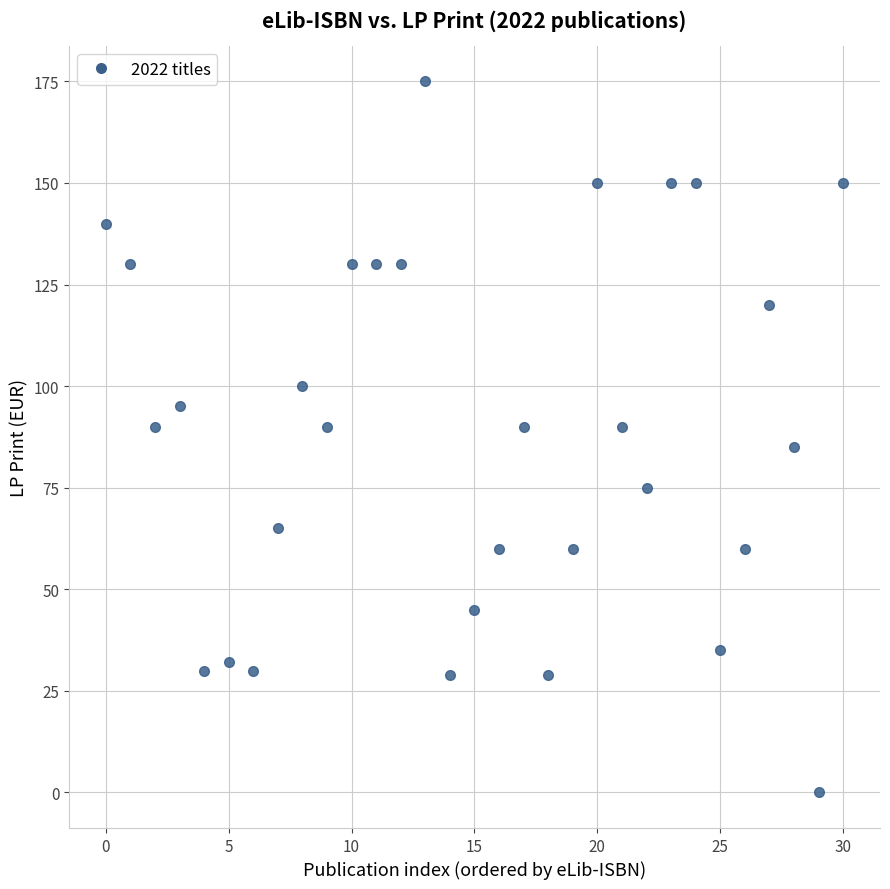

What is the range of Y values (max minus min)?

175